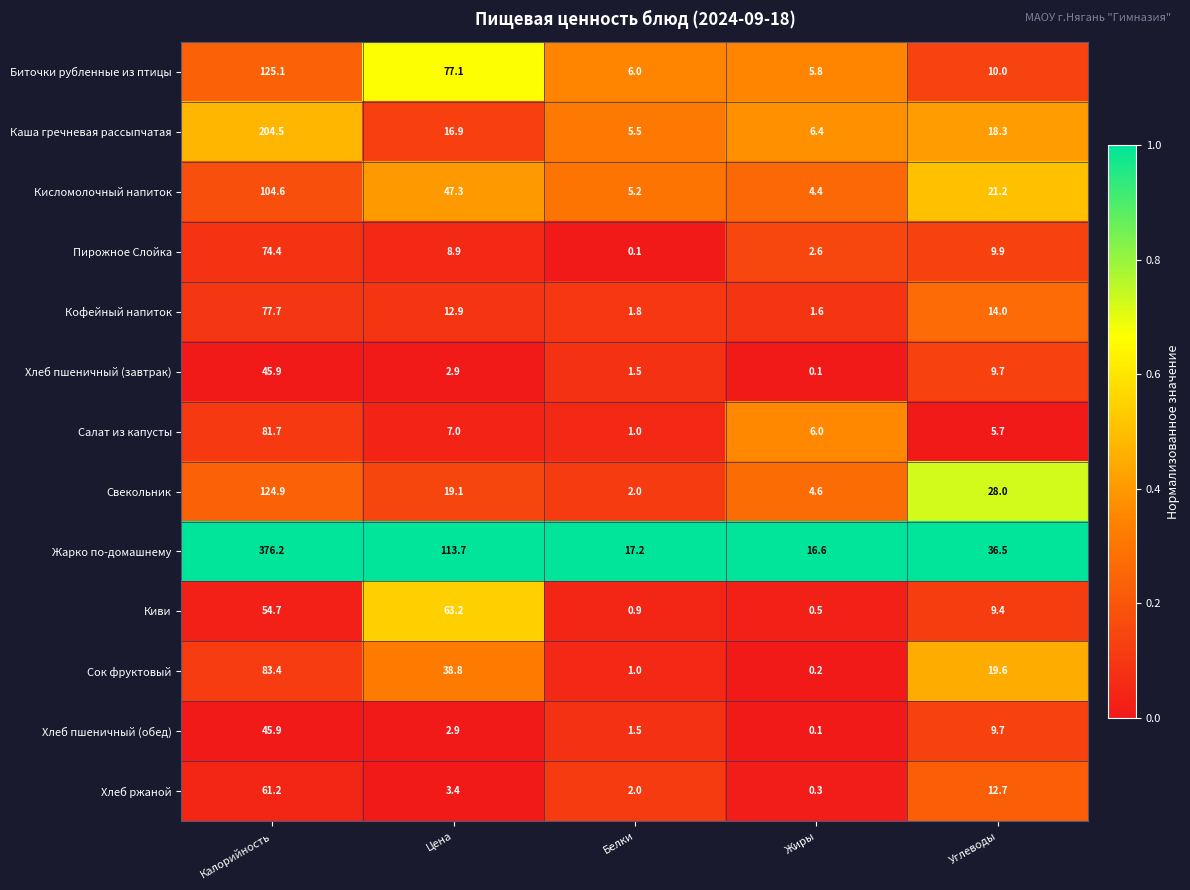

What is the difference between the highest and lowest values at Жиры?

16.5